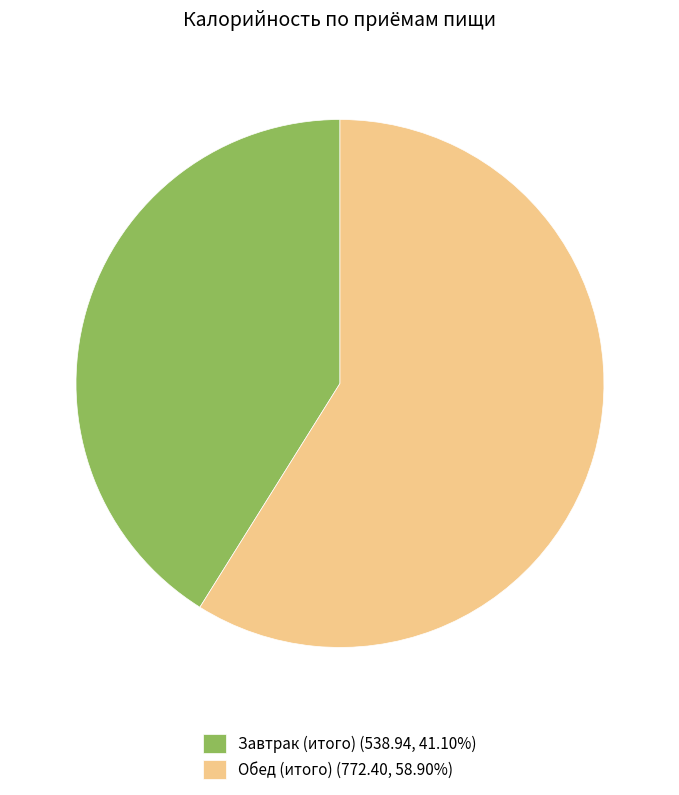

How many slices are in this pie chart?

2